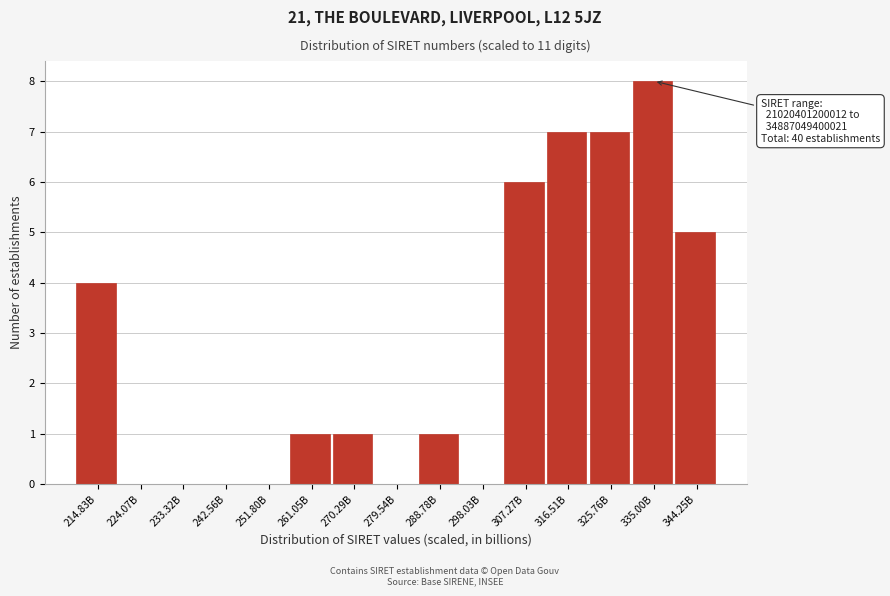

Reading right to left, transcribe all the data shown in this chart.

344.25B=5	335.00B=8	325.76B=7	316.51B=7	307.27B=6	298.03B=0	288.78B=1	279.54B=0	270.29B=1	261.05B=1	251.80B=0	242.56B=0	233.32B=0	224.07B=0	214.83B=4